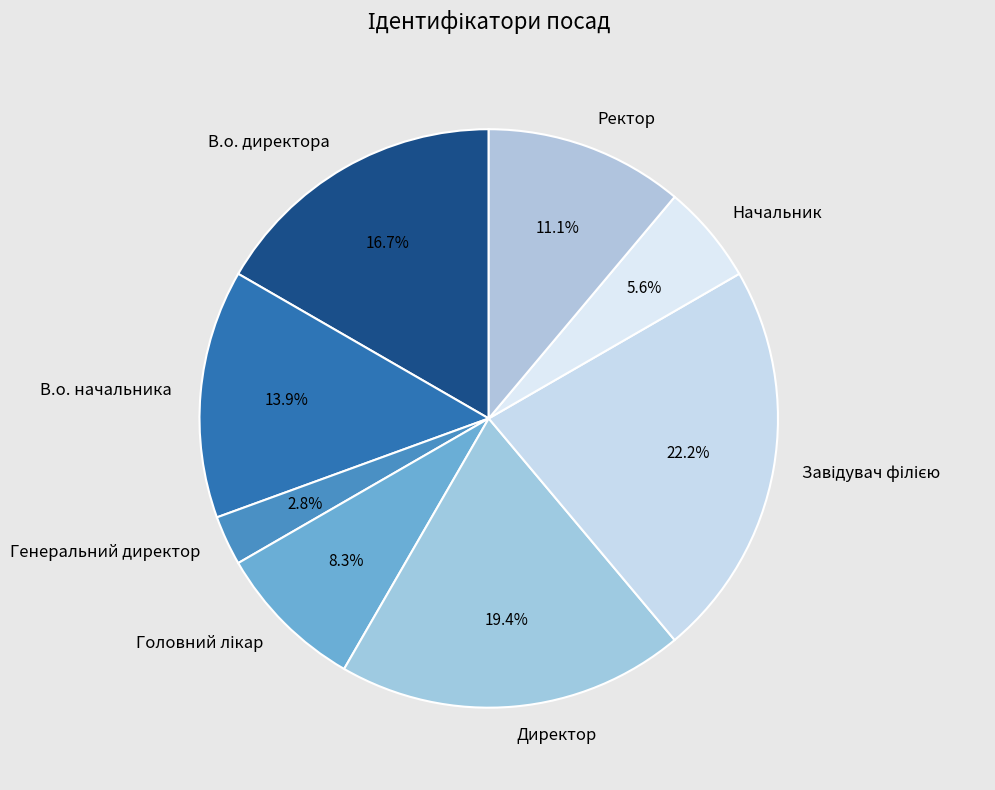

How much of the chart is everything except Начальник?

94.4%